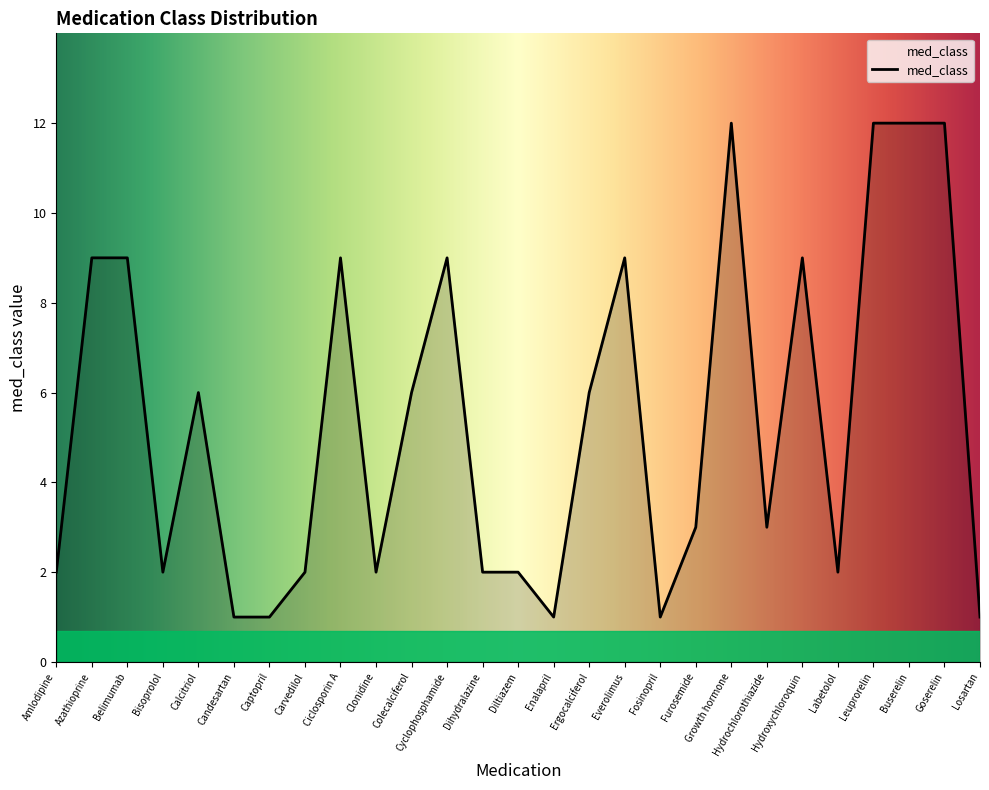

What is the maximum value shown in the chart?

12